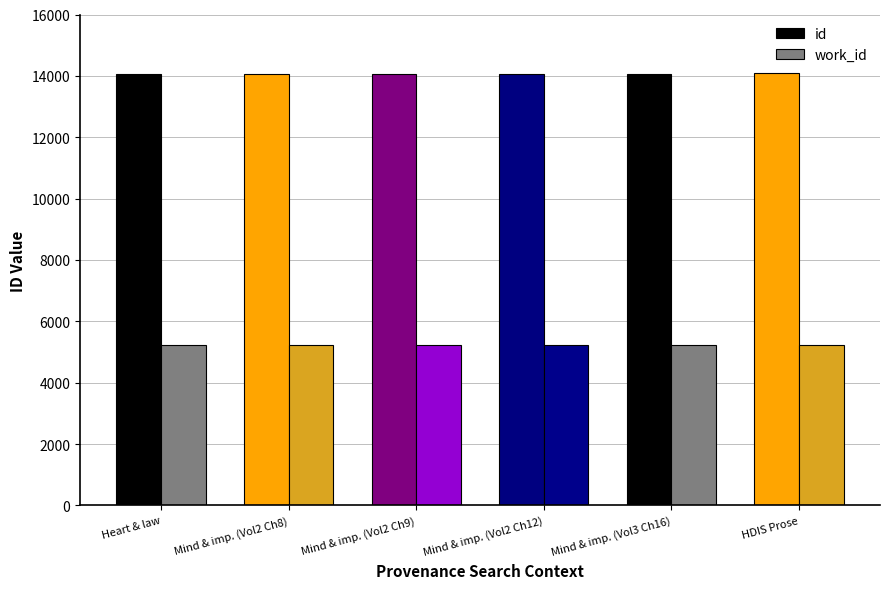

What is the highest value of the work_id series?

5214